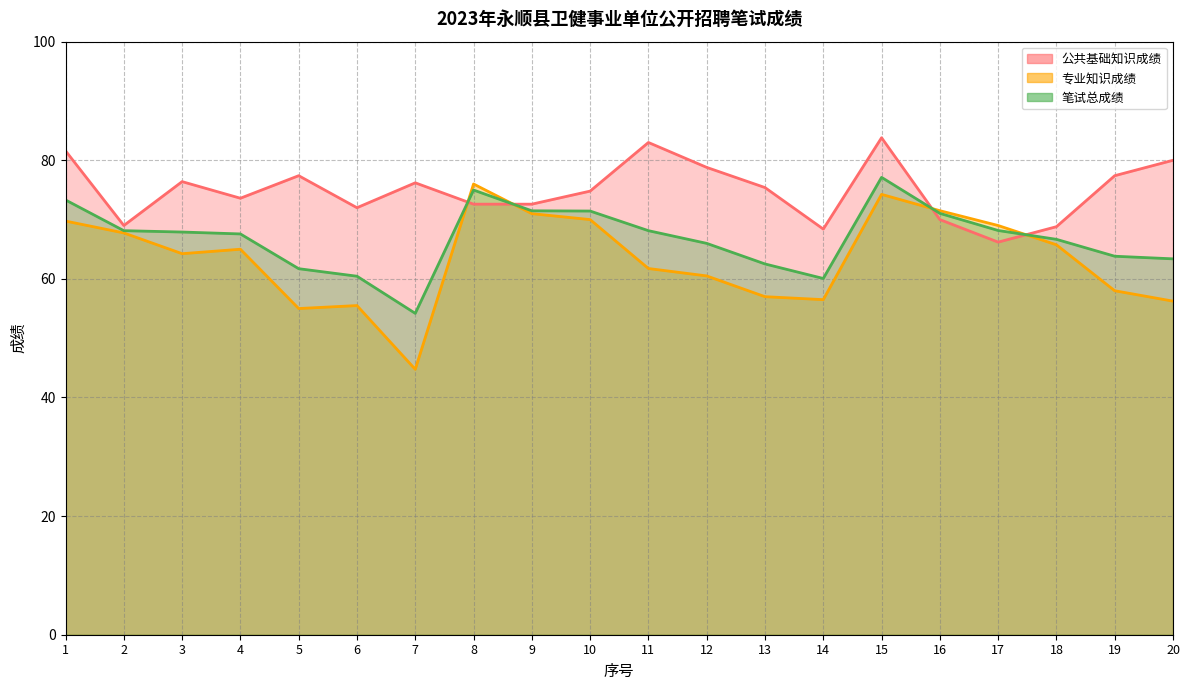

At which label does 专业知识成绩 first exceed 65?

1